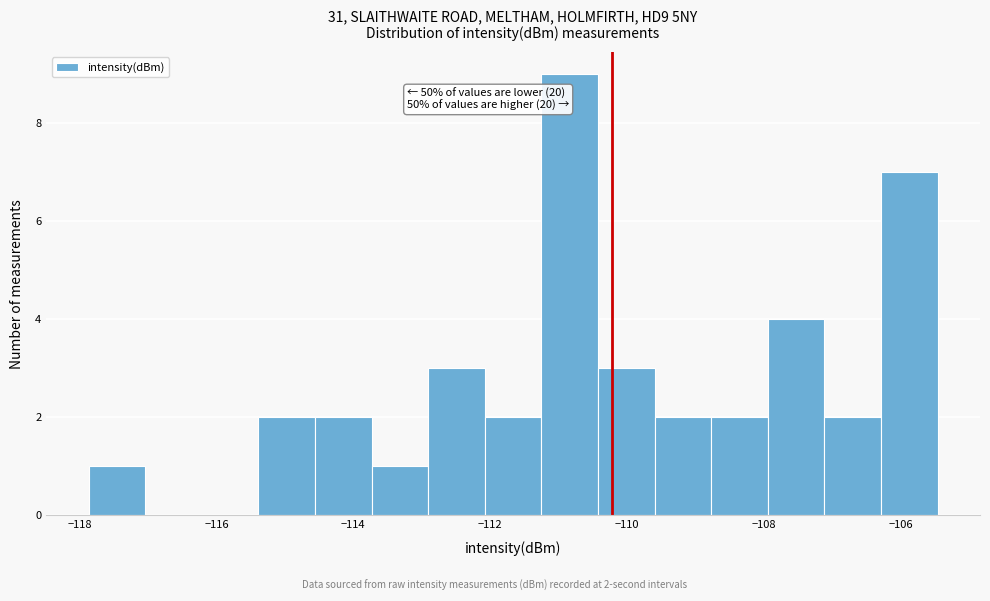

Over which range of the x-axis is the bar tallest?

-111.2 to -110.4